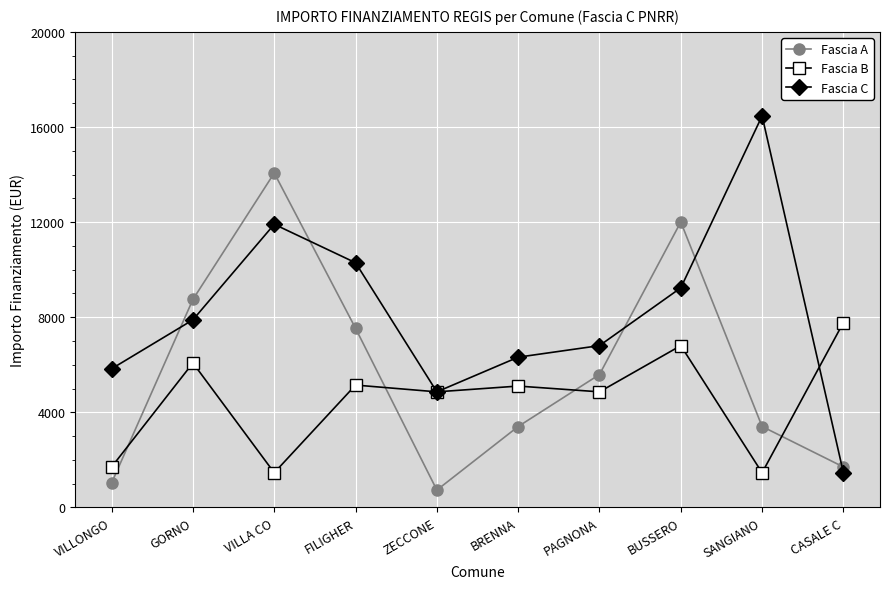

True or false: Fascia A and Fascia B cross at least once.

True